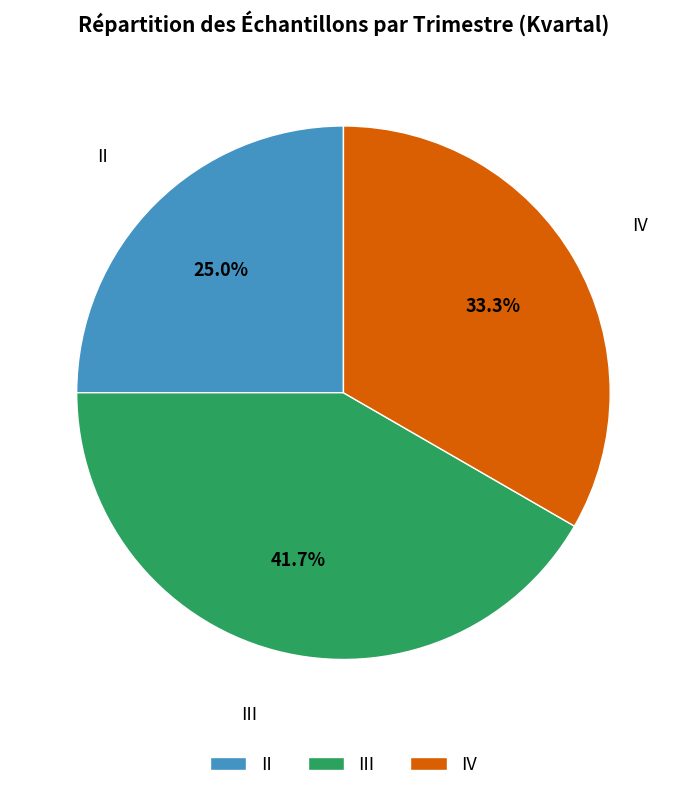

Which slice is the smallest?

II